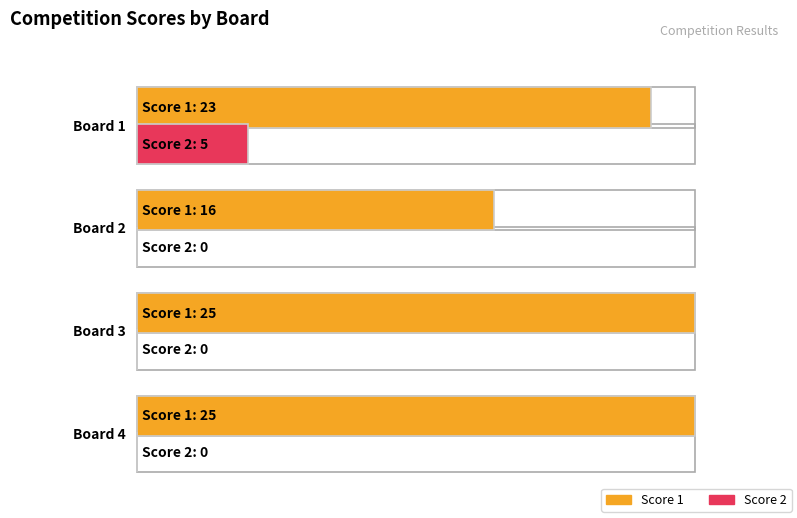

Between Board 1 and Board 2, which is larger?

Board 1